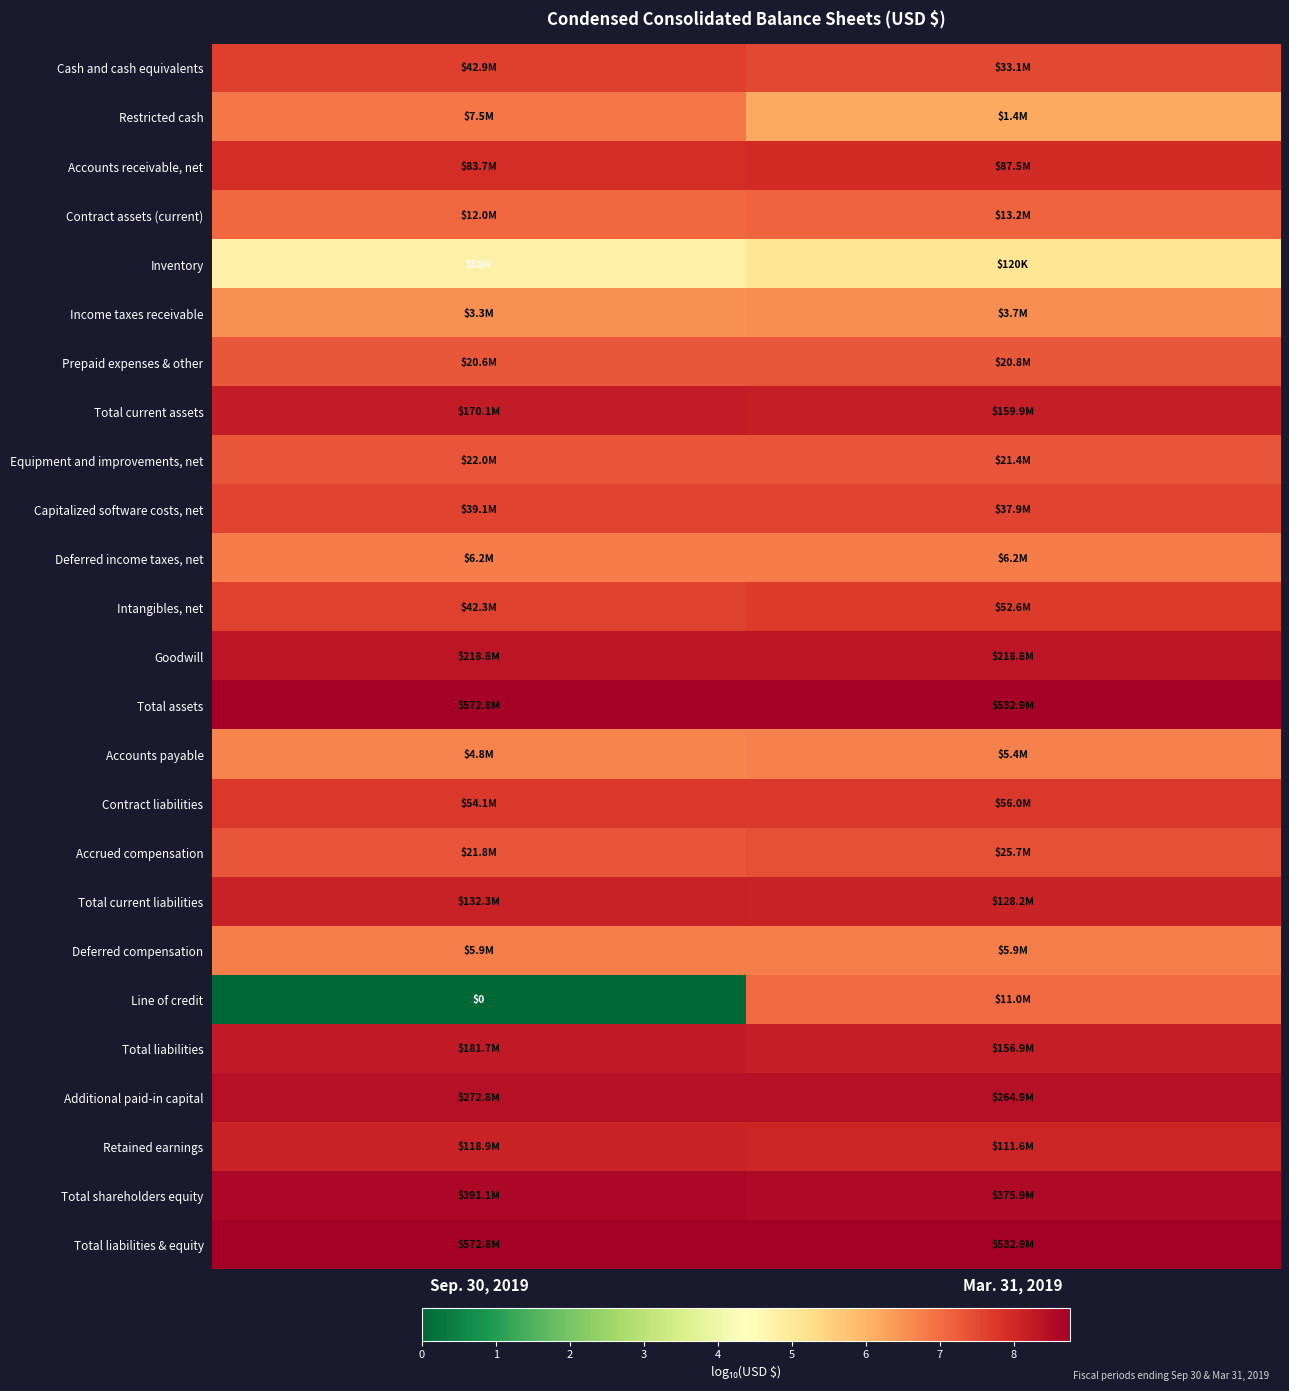

What is the difference between the Income taxes receivable values at Sep. 30, 2019 and Mar. 31, 2019?

0.1